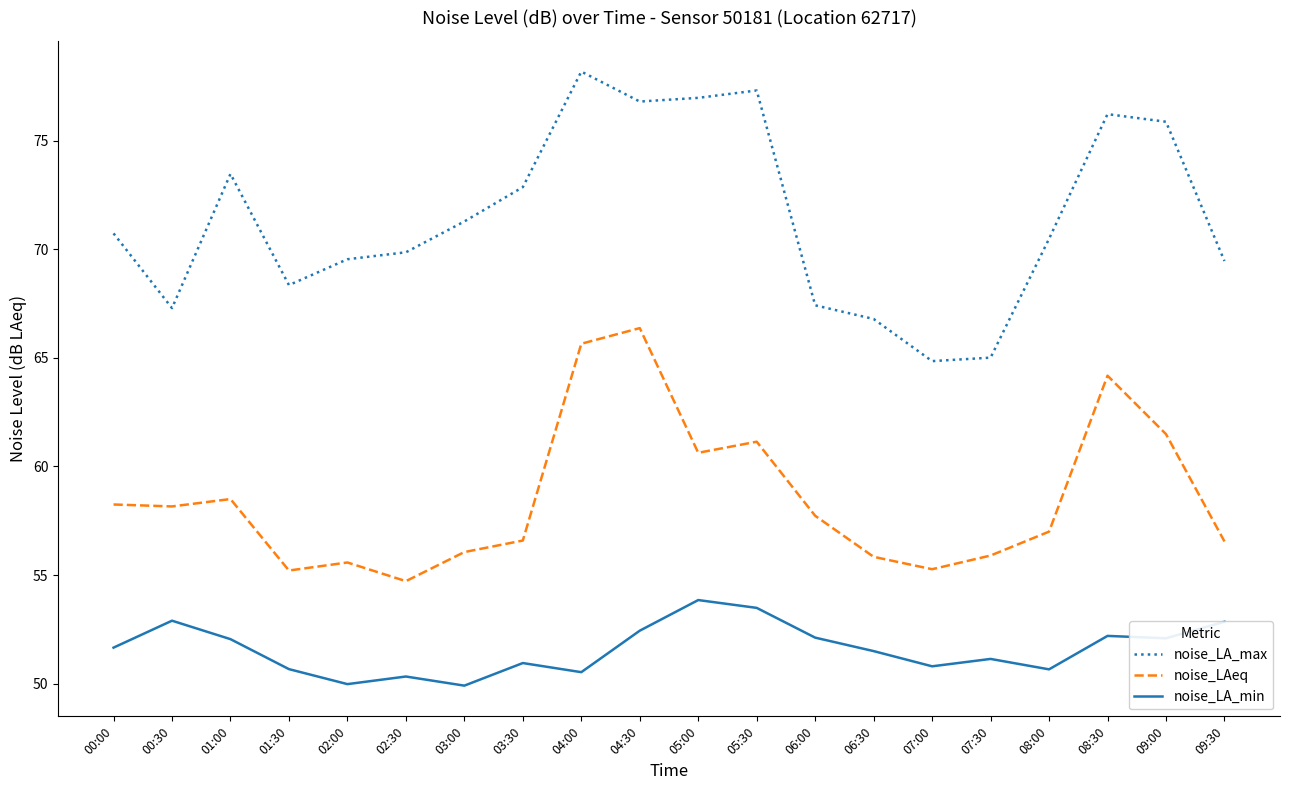

What value does the noise_LA_max series have at 08:30?

76.2